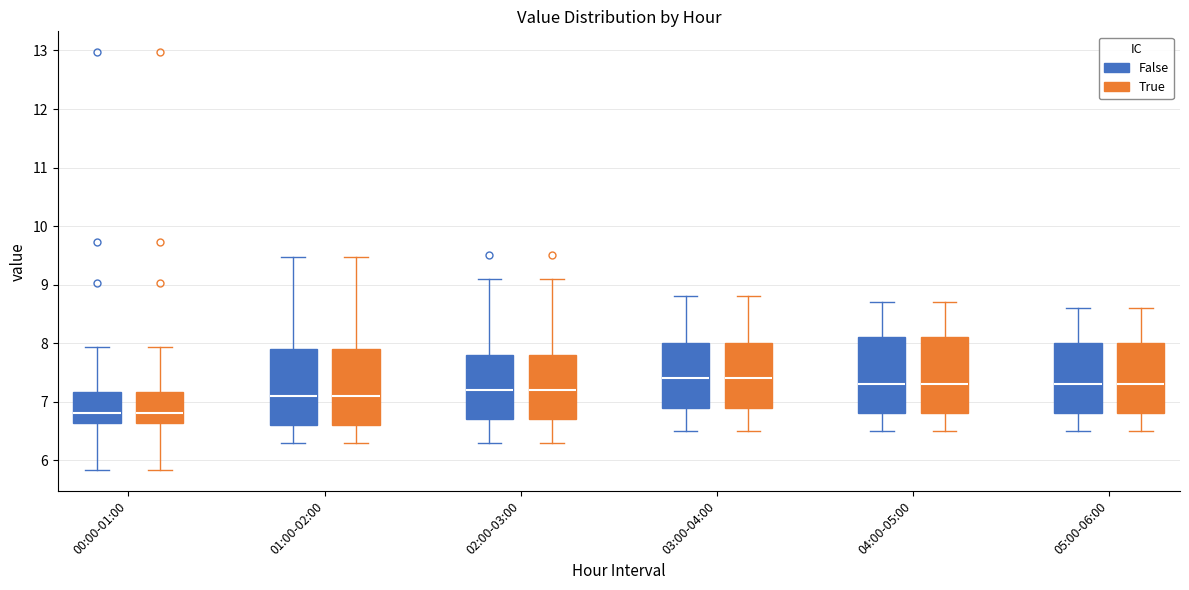

Reading left to right, read every box against the y-axis: the position of its median line, the range the box covers, and the ends of its whiskers. The values are not printed on the chart, so give them approximately, as read against the axis.

00:00-01:00 (False): median 6.8, box 6.6 to 7.2, whiskers 5.8 to 7.9
00:00-01:00 (True): median 6.8, box 6.6 to 7.2, whiskers 5.8 to 7.9
01:00-02:00 (False): median 7.1, box 6.6 to 7.9, whiskers 6.3 to 9.5
01:00-02:00 (True): median 7.1, box 6.6 to 7.9, whiskers 6.3 to 9.5
02:00-03:00 (False): median 7.2, box 6.7 to 7.8, whiskers 6.3 to 9.1
02:00-03:00 (True): median 7.2, box 6.7 to 7.8, whiskers 6.3 to 9.1
03:00-04:00 (False): median 7.4, box 6.9 to 8.0, whiskers 6.5 to 8.8
03:00-04:00 (True): median 7.4, box 6.9 to 8.0, whiskers 6.5 to 8.8
04:00-05:00 (False): median 7.3, box 6.8 to 8.1, whiskers 6.5 to 8.7
04:00-05:00 (True): median 7.3, box 6.8 to 8.1, whiskers 6.5 to 8.7
05:00-06:00 (False): median 7.3, box 6.8 to 8.0, whiskers 6.5 to 8.6
05:00-06:00 (True): median 7.3, box 6.8 to 8.0, whiskers 6.5 to 8.6